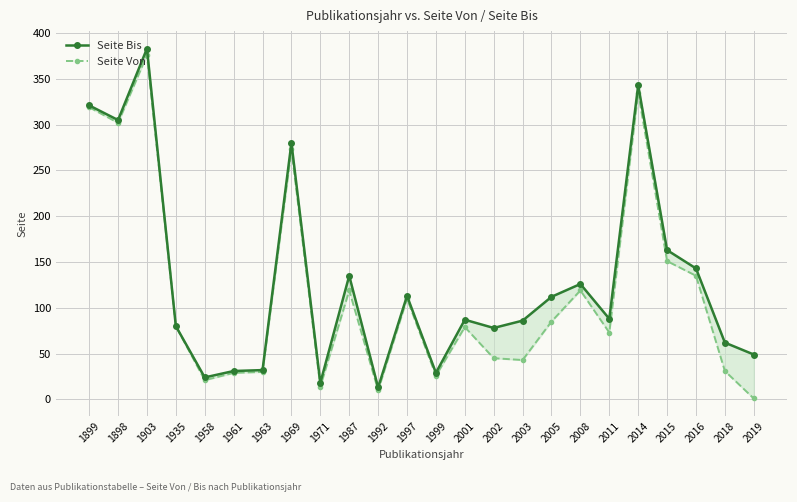

At how many categories does at least one series exceed 66?

16